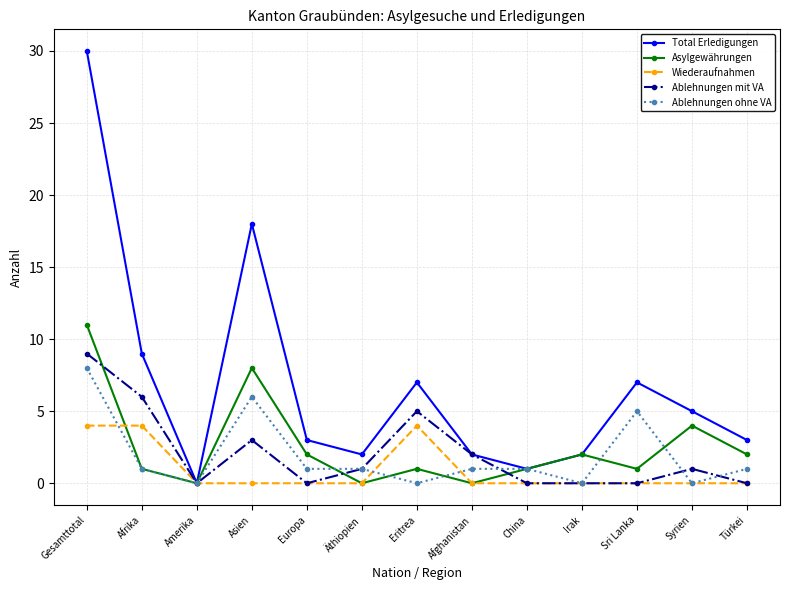

At which label does Ablehnungen ohne VA reach its peak?

Gesamttotal